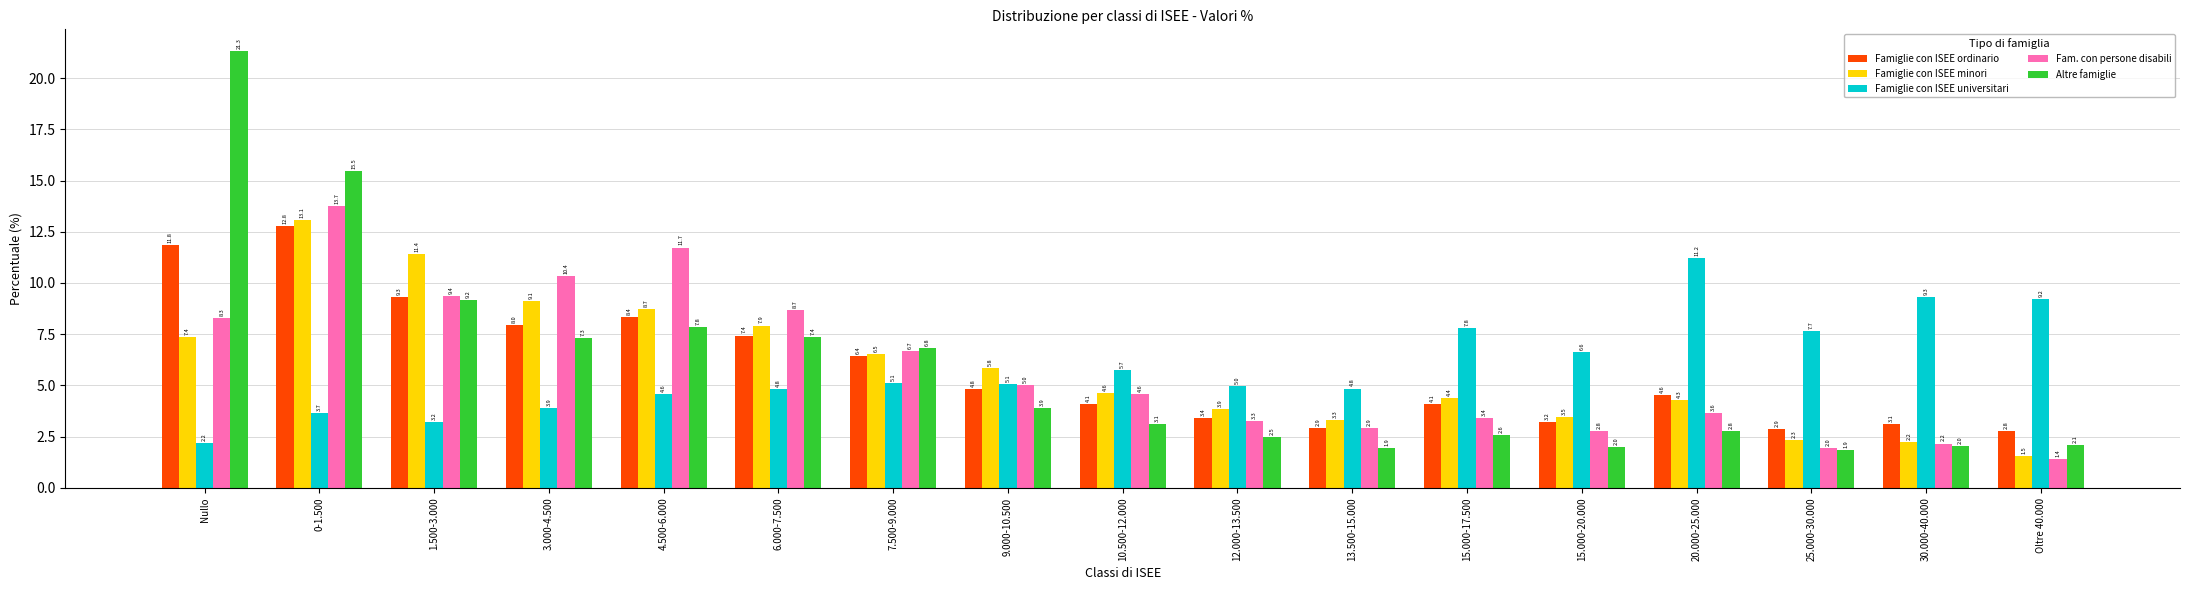

Which label corresponds to the smallest value in the chart?

Oltre 40.000